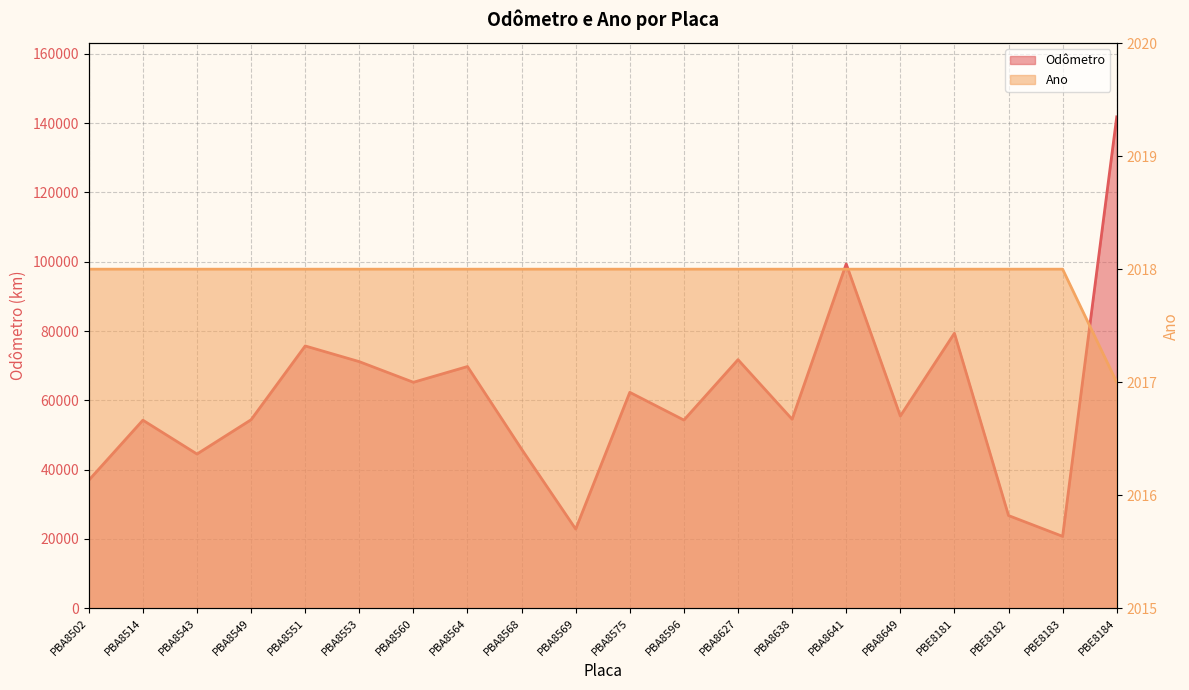

The Odômetro series shows 10994 at PBA8638. True or false?

False